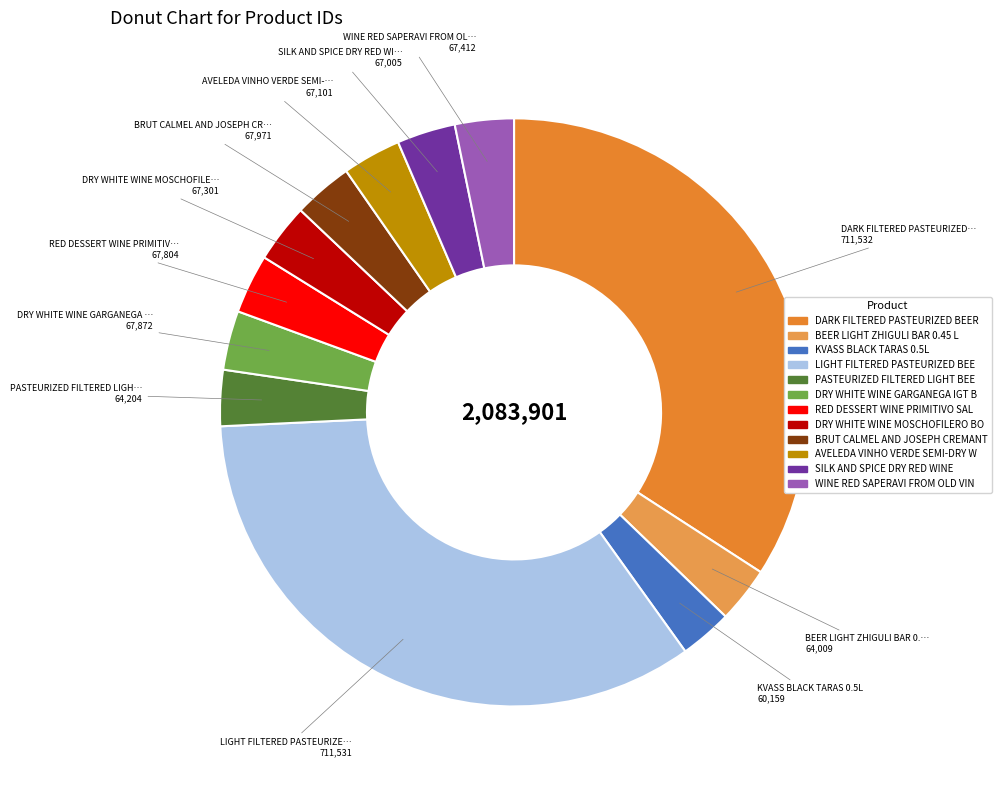

Is there a majority slice in this chart?

No